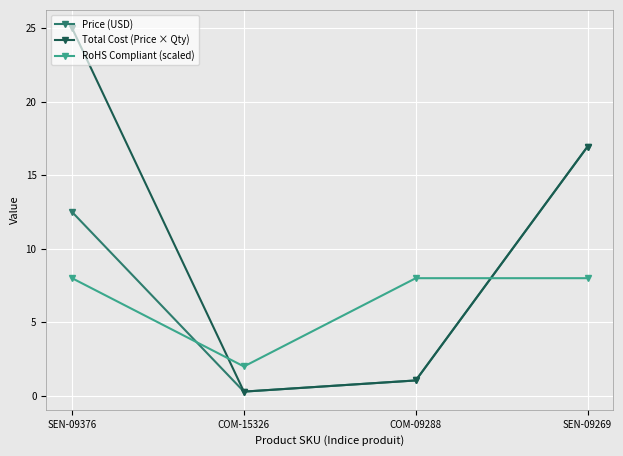

What is the total value across all series at COM-15326?

2.6